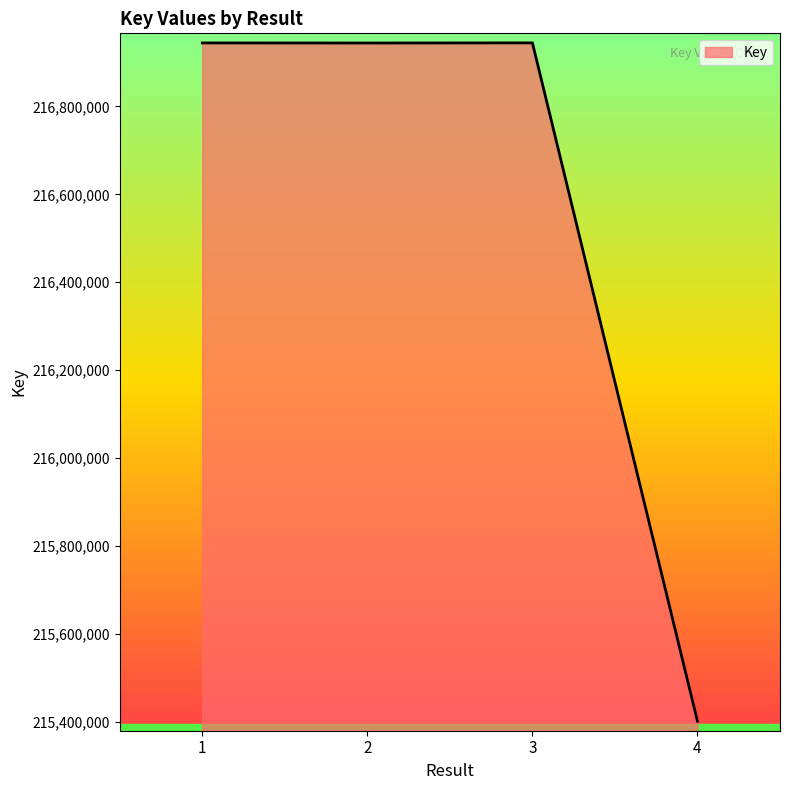

What is the average value?

216558595